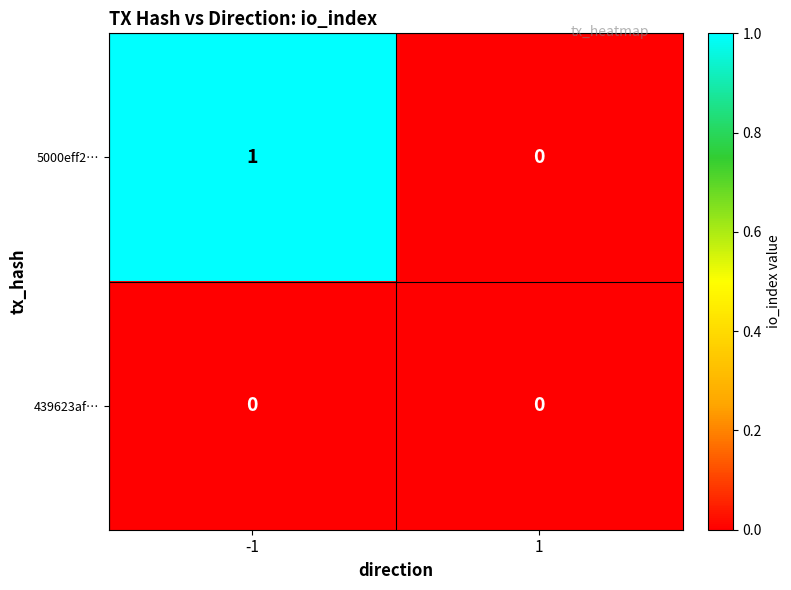

Reading left to right, transcribe all the data shown in this chart.

5000eff2…: 1	0
439623af…: 0	0